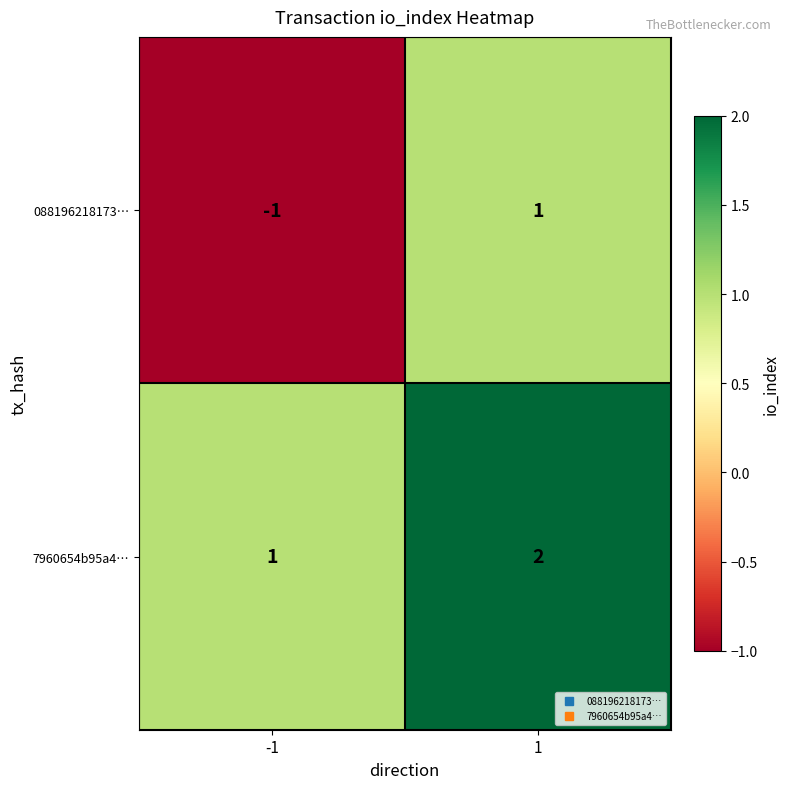

At 1, list the series in order from smallest to largest.

088196218173…, 7960654b95a4…